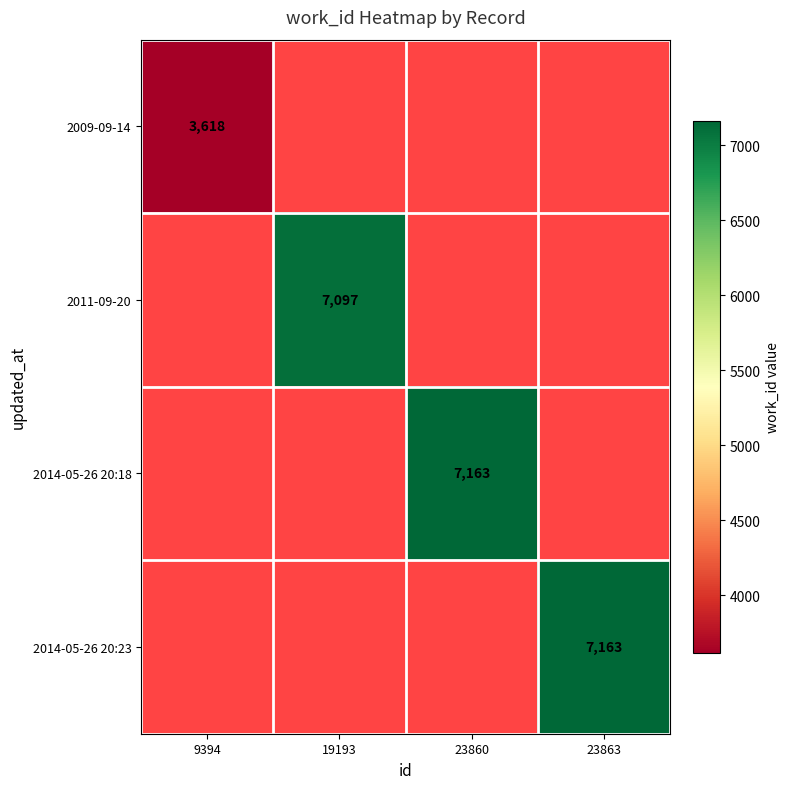

The 2014-05-26 20:18 series shows 7163 at 23860. True or false?

True